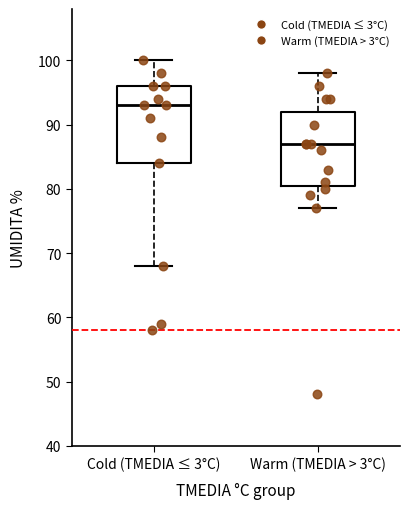

Reading left to right, transcribe this box plot: for each box, give where its median line is, the range the box spans, and where its two whiskers end, as read against the y-axis. The values are not printed on the chart, so give them approximately, as read against the axis.

Cold (TMEDIA ≤ 3°C): median 93, box 84 to 96, whiskers 68 to 100
Warm (TMEDIA > 3°C): median 87, box 81 to 92, whiskers 77 to 98